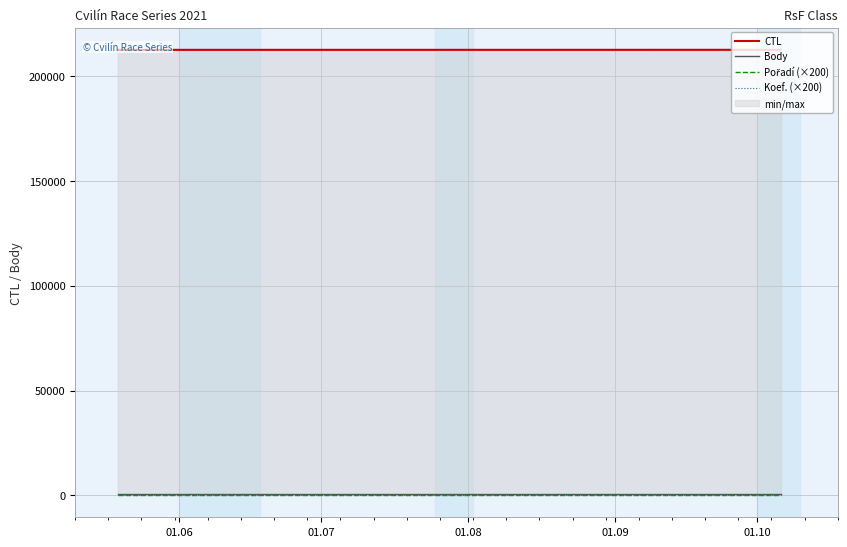

At 01.09, list the series in order from smallest to largest.

Pořadí (×200), Koef. (×200), Body, CTL